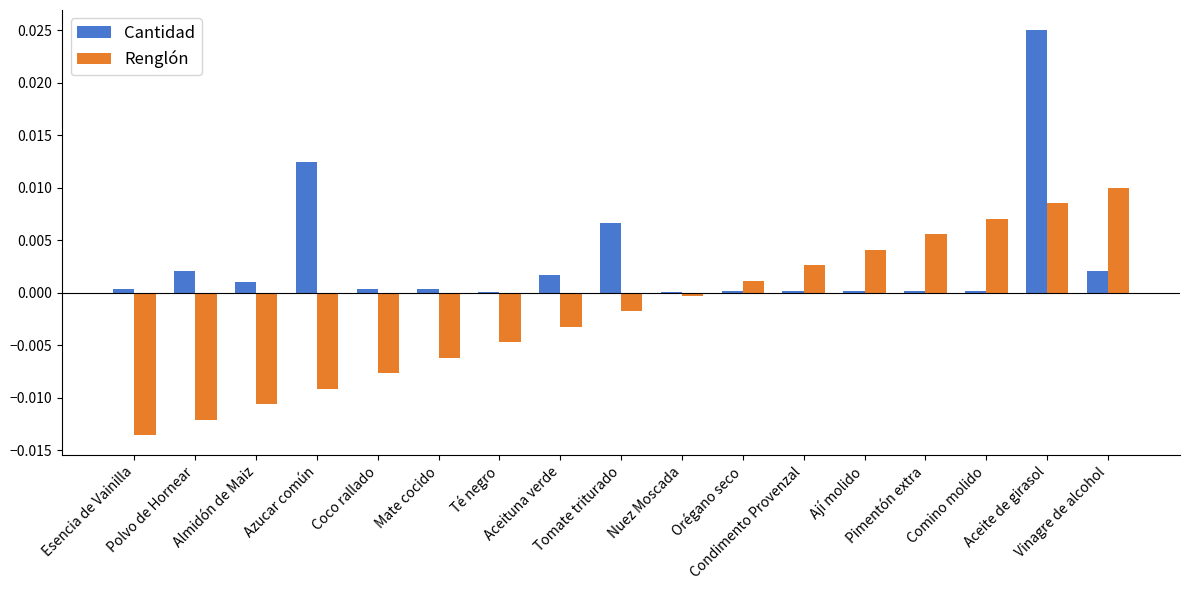

How many groups of bars are there?

17